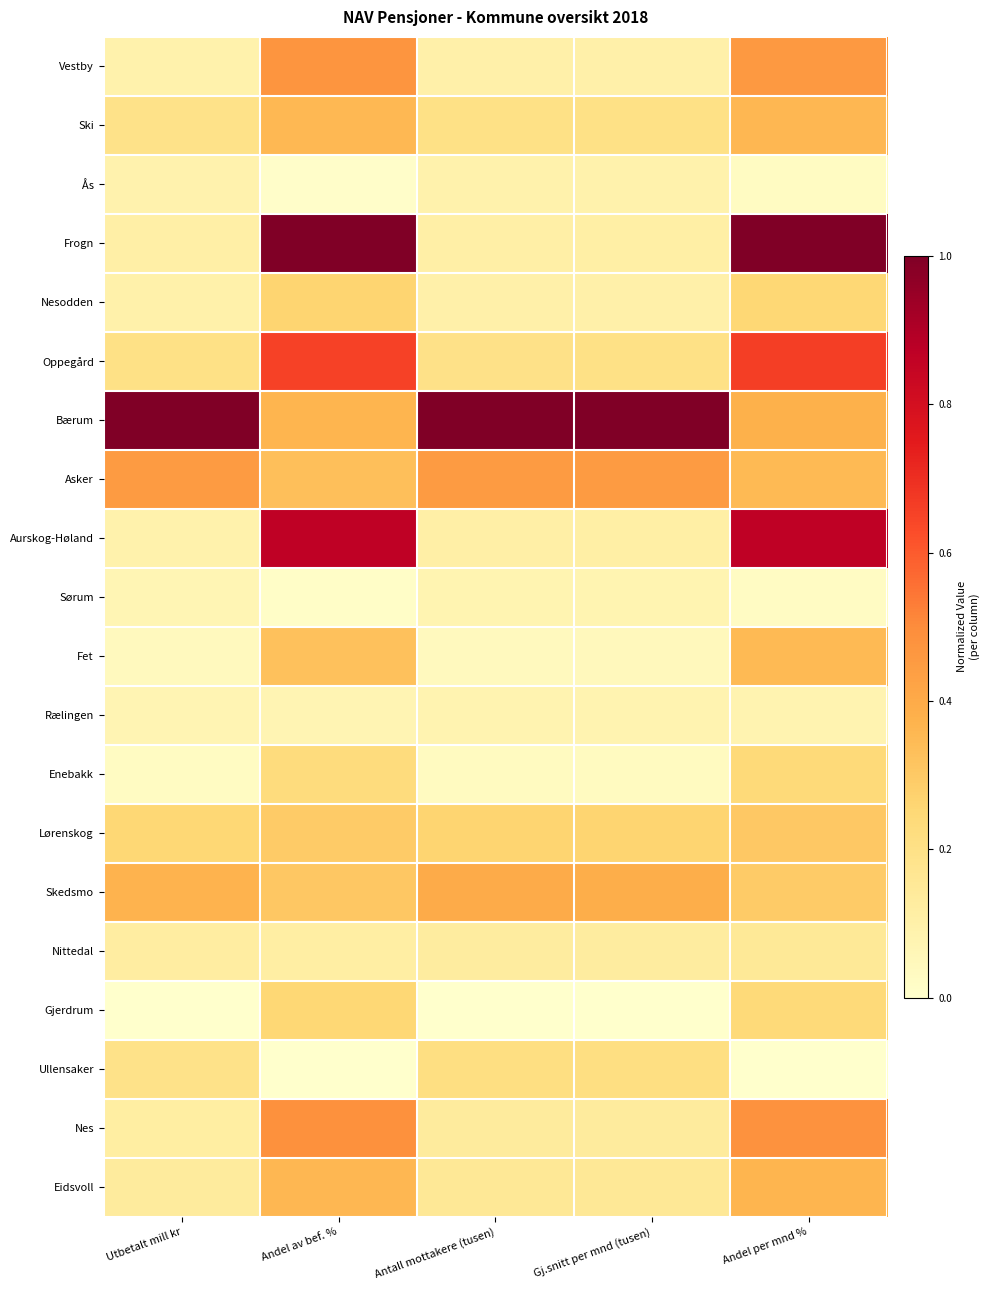

Reading right to left, extract all data points from this chart.

Vestby: Andel per mnd %=0.5	Gj.snitt per mnd (tusen)=0.1	Antall mottakere (tusen)=0.1	Andel av bef. %=0.5	Utbetalt mill kr=0.1
Ski: Andel per mnd %=0.4	Gj.snitt per mnd (tusen)=0.2	Antall mottakere (tusen)=0.2	Andel av bef. %=0.4	Utbetalt mill kr=0.2
Ås: Andel per mnd %=0.0	Gj.snitt per mnd (tusen)=0.1	Antall mottakere (tusen)=0.1	Andel av bef. %=0.0	Utbetalt mill kr=0.1
Frogn: Andel per mnd %=1.0	Gj.snitt per mnd (tusen)=0.1	Antall mottakere (tusen)=0.1	Andel av bef. %=1.0	Utbetalt mill kr=0.1
Nesodden: Andel per mnd %=0.3	Gj.snitt per mnd (tusen)=0.1	Antall mottakere (tusen)=0.1	Andel av bef. %=0.3	Utbetalt mill kr=0.1
Oppegård: Andel per mnd %=0.7	Gj.snitt per mnd (tusen)=0.2	Antall mottakere (tusen)=0.2	Andel av bef. %=0.7	Utbetalt mill kr=0.2
Bærum: Andel per mnd %=0.4	Gj.snitt per mnd (tusen)=1.0	Antall mottakere (tusen)=1.0	Andel av bef. %=0.4	Utbetalt mill kr=1.0
Asker: Andel per mnd %=0.3	Gj.snitt per mnd (tusen)=0.5	Antall mottakere (tusen)=0.5	Andel av bef. %=0.3	Utbetalt mill kr=0.5
Aurskog-Høland: Andel per mnd %=0.9	Gj.snitt per mnd (tusen)=0.1	Antall mottakere (tusen)=0.1	Andel av bef. %=0.9	Utbetalt mill kr=0.1
Sørum: Andel per mnd %=0.0	Gj.snitt per mnd (tusen)=0.1	Antall mottakere (tusen)=0.1	Andel av bef. %=0.0	Utbetalt mill kr=0.1
Fet: Andel per mnd %=0.3	Gj.snitt per mnd (tusen)=0.0	Antall mottakere (tusen)=0.0	Andel av bef. %=0.3	Utbetalt mill kr=0.0
Rælingen: Andel per mnd %=0.1	Gj.snitt per mnd (tusen)=0.1	Antall mottakere (tusen)=0.1	Andel av bef. %=0.1	Utbetalt mill kr=0.1
Enebakk: Andel per mnd %=0.2	Gj.snitt per mnd (tusen)=0.0	Antall mottakere (tusen)=0.0	Andel av bef. %=0.2	Utbetalt mill kr=0.0
Lørenskog: Andel per mnd %=0.3	Gj.snitt per mnd (tusen)=0.3	Antall mottakere (tusen)=0.3	Andel av bef. %=0.3	Utbetalt mill kr=0.3
Skedsmo: Andel per mnd %=0.3	Gj.snitt per mnd (tusen)=0.4	Antall mottakere (tusen)=0.4	Andel av bef. %=0.3	Utbetalt mill kr=0.4
Nittedal: Andel per mnd %=0.2	Gj.snitt per mnd (tusen)=0.1	Antall mottakere (tusen)=0.1	Andel av bef. %=0.1	Utbetalt mill kr=0.1
Gjerdrum: Andel per mnd %=0.2	Gj.snitt per mnd (tusen)=0.0	Antall mottakere (tusen)=0.0	Andel av bef. %=0.3	Utbetalt mill kr=0.0
Ullensaker: Andel per mnd %=0.0	Gj.snitt per mnd (tusen)=0.2	Antall mottakere (tusen)=0.2	Andel av bef. %=0.0	Utbetalt mill kr=0.2
Nes: Andel per mnd %=0.5	Gj.snitt per mnd (tusen)=0.1	Antall mottakere (tusen)=0.1	Andel av bef. %=0.5	Utbetalt mill kr=0.1
Eidsvoll: Andel per mnd %=0.4	Gj.snitt per mnd (tusen)=0.2	Antall mottakere (tusen)=0.2	Andel av bef. %=0.4	Utbetalt mill kr=0.1